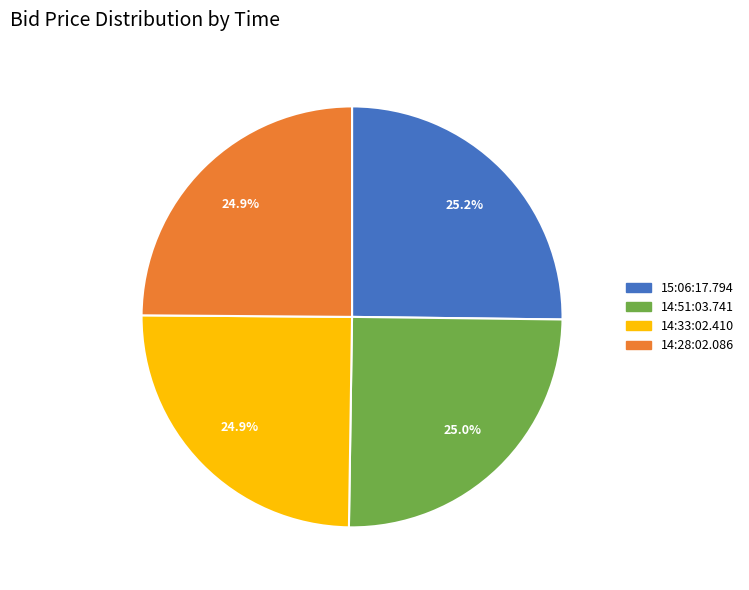

To the nearest percent, what is the combined percentage of 15:06:17.794 and 14:28:02.086?

50%